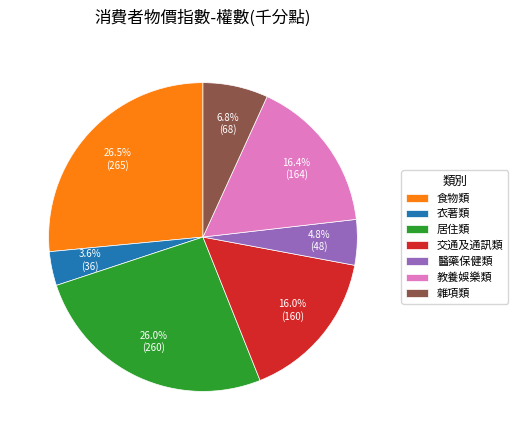

True or false: 交通及通訊類 accounts for 22% of the total.

False